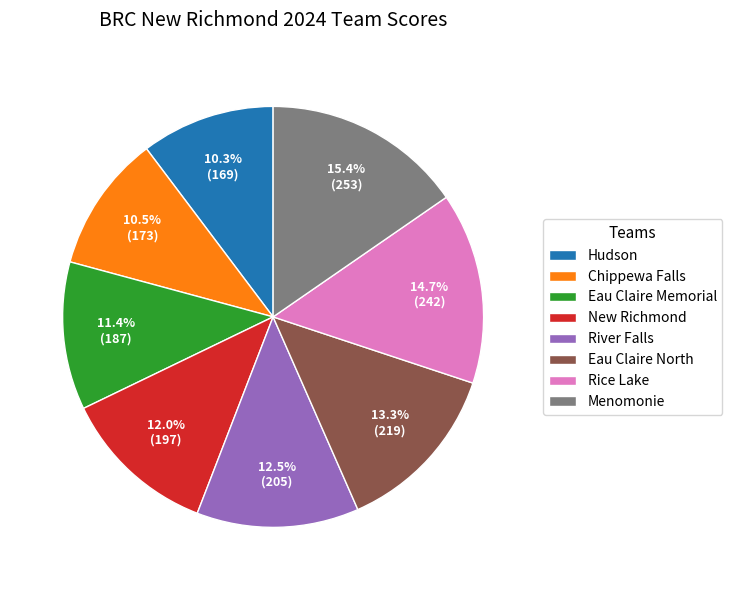

To the nearest percent, what is the combined percentage of Eau Claire North and Menomonie?

29%